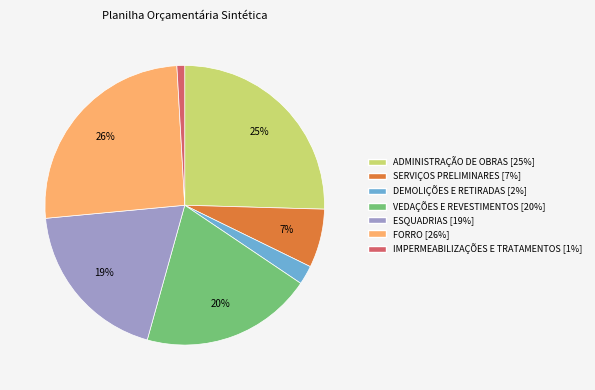

Combined, do ESQUADRIAS and IMPERMEABILIZAÇÕES E TRATAMENTOS account for over 50%?

No